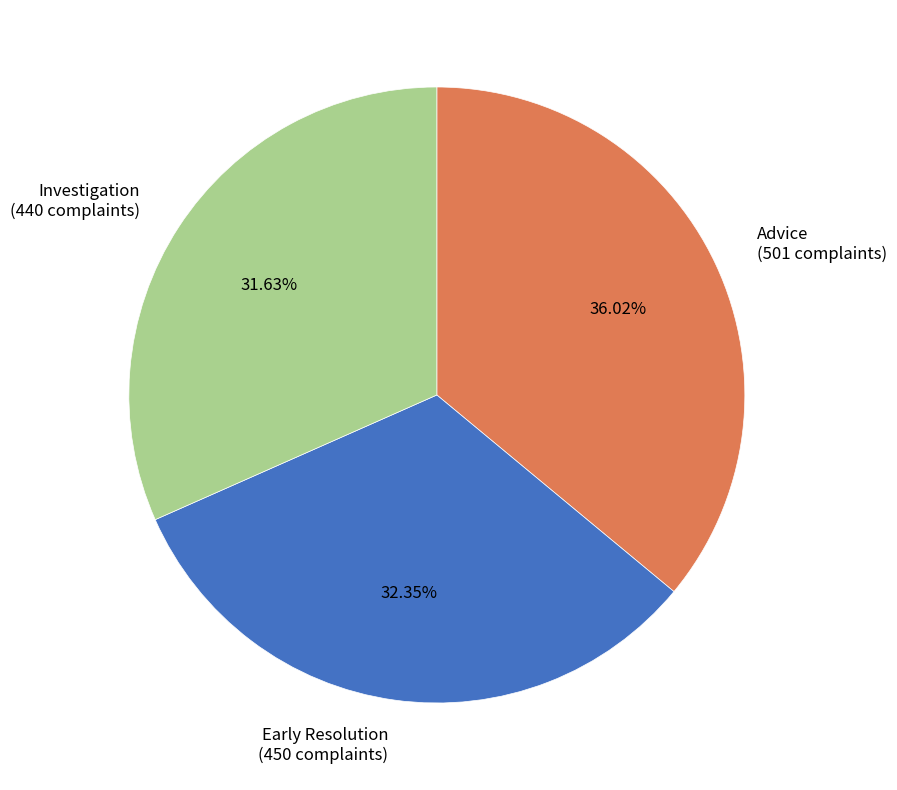

Is there a majority slice in this chart?

No